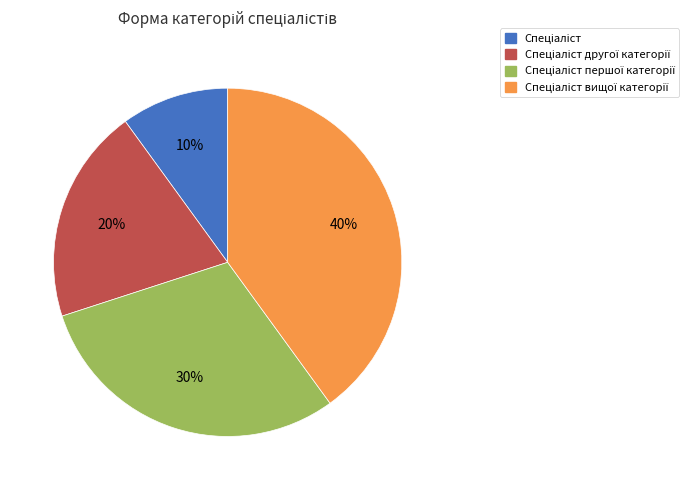

To the nearest percent, what is the difference between the largest and smallest slice percentages?

30%